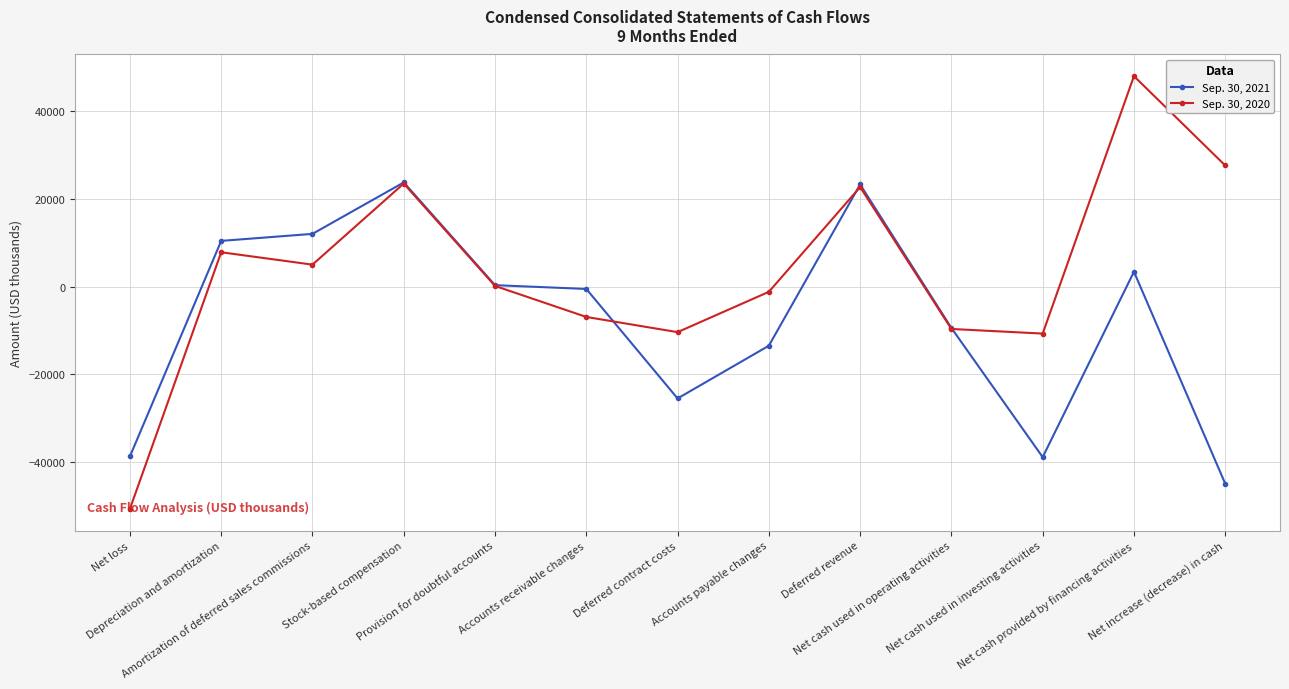

What is the sum of all Sep. 30, 2021 values?

-98138